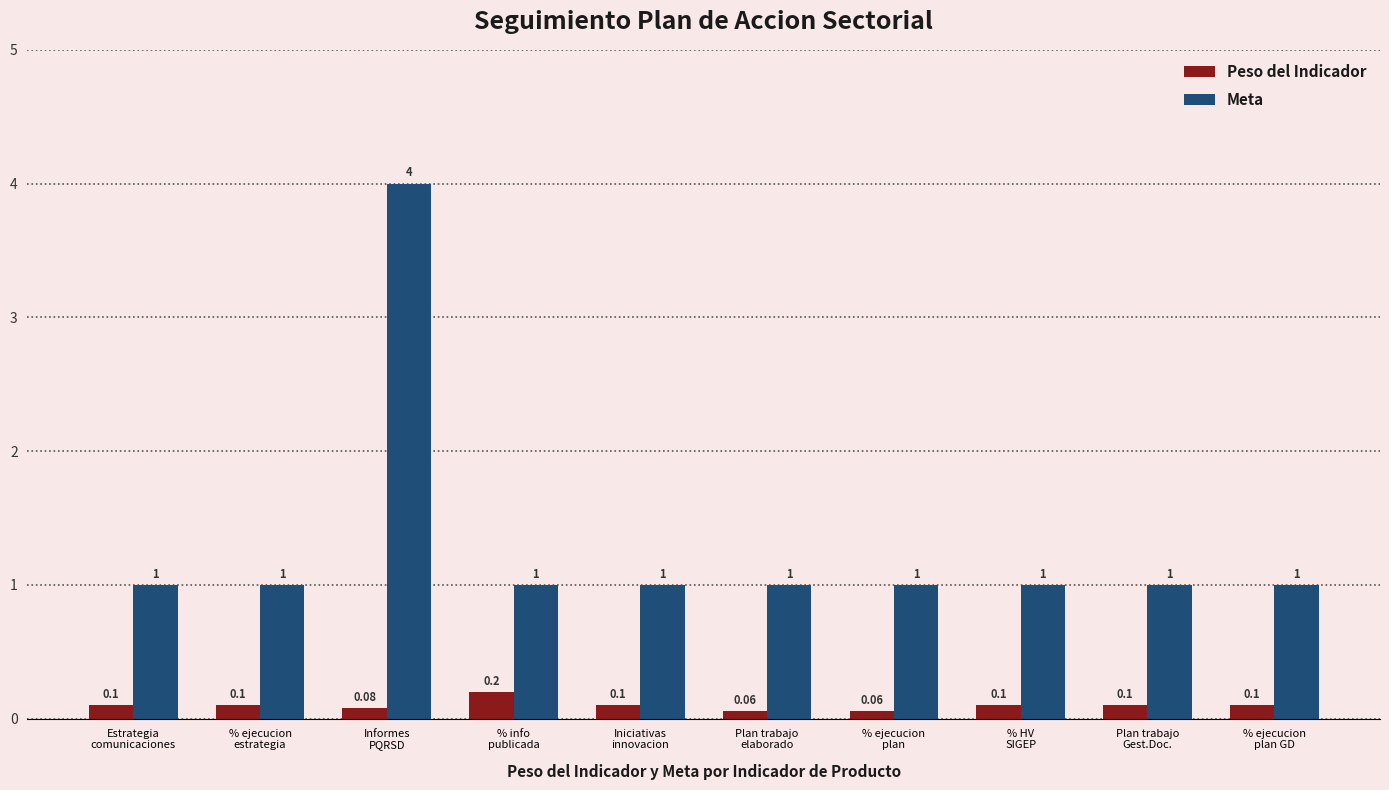

True or false: Peso del Indicador has a value of 0.1 at Plan trabajo
elaborado.

True